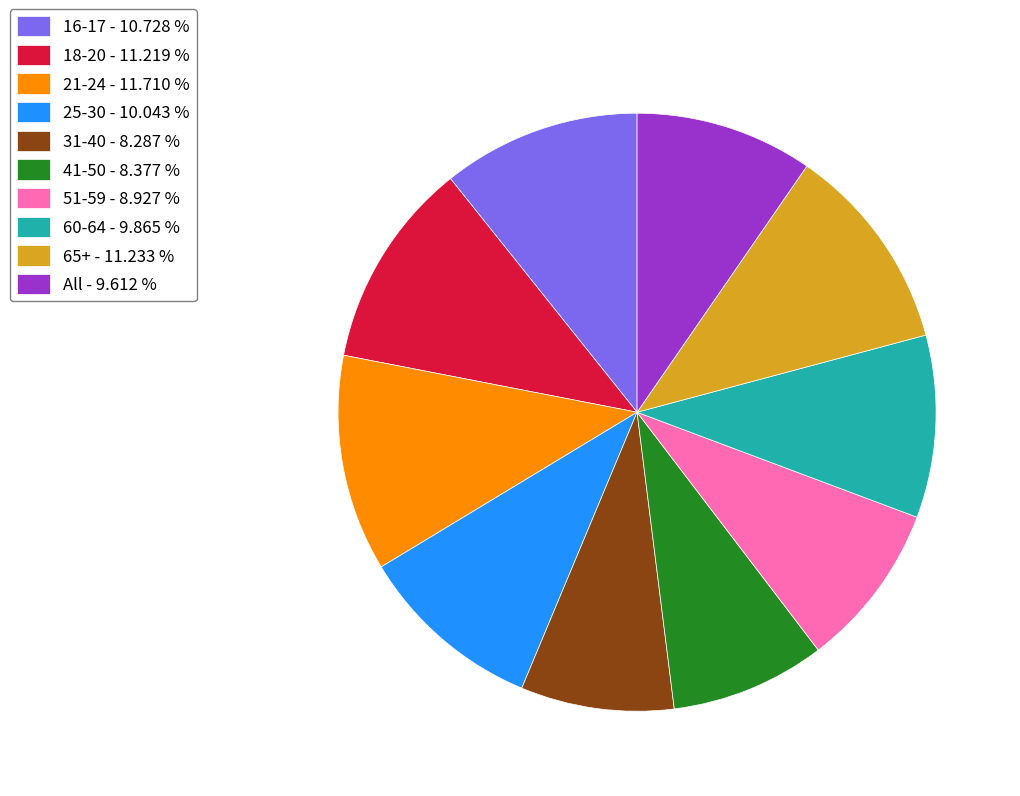

Between 21-24 and 51-59, which is larger?

21-24